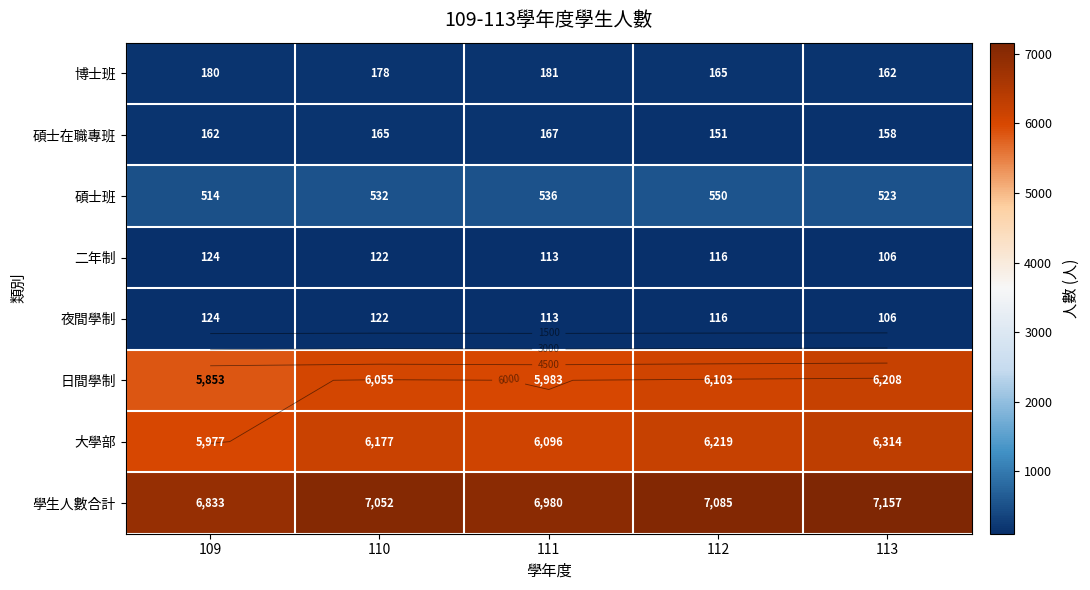

What is the maximum value shown in the chart?

7157